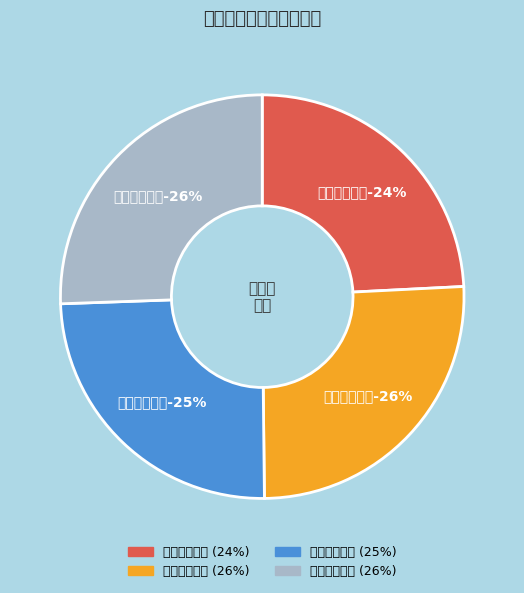

True or false: 事故调查岗二 accounts for 26% of the total.

True